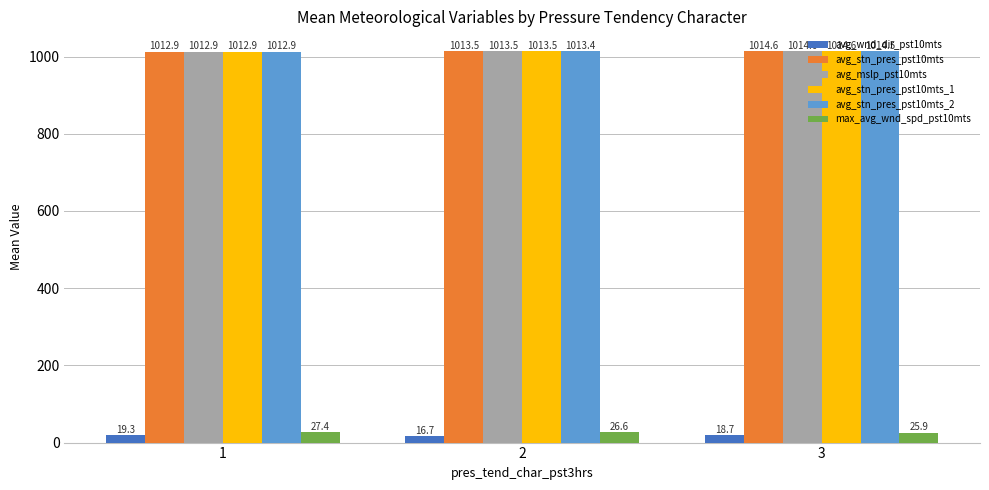

What is the maximum value shown in the chart?

1014.6